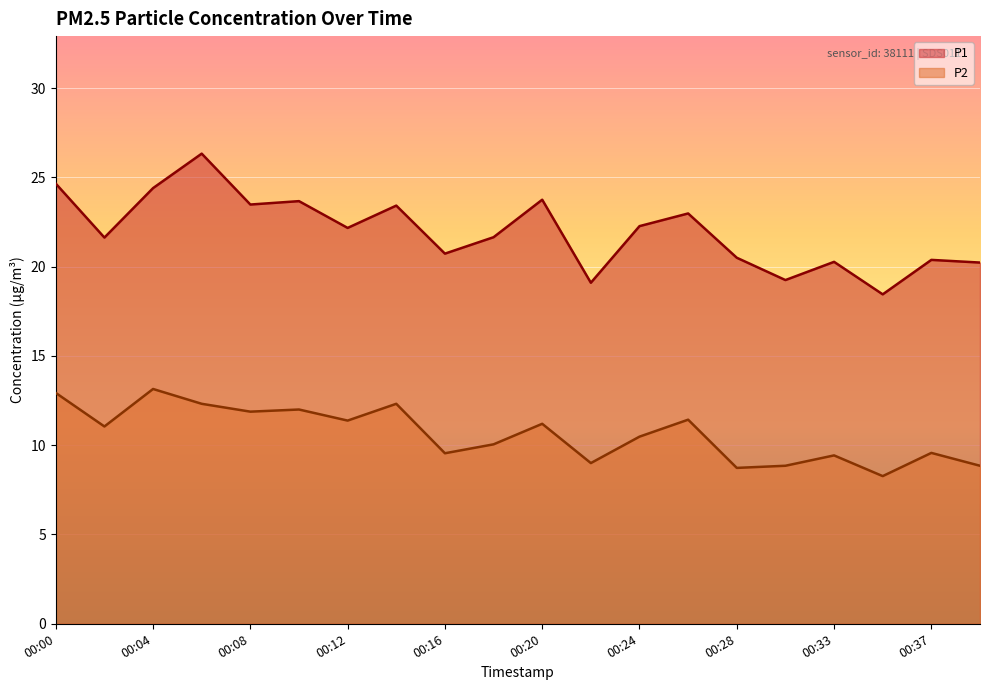

True or false: P1 and P2 intersect in this chart.

False